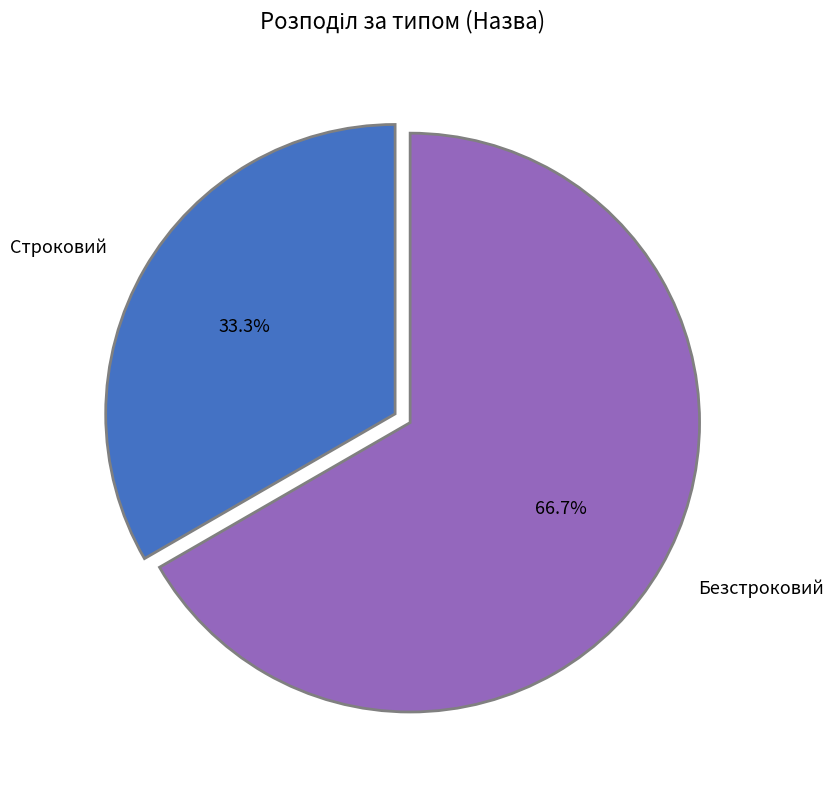

Which slice represents more than half of the pie?

Безстроковий